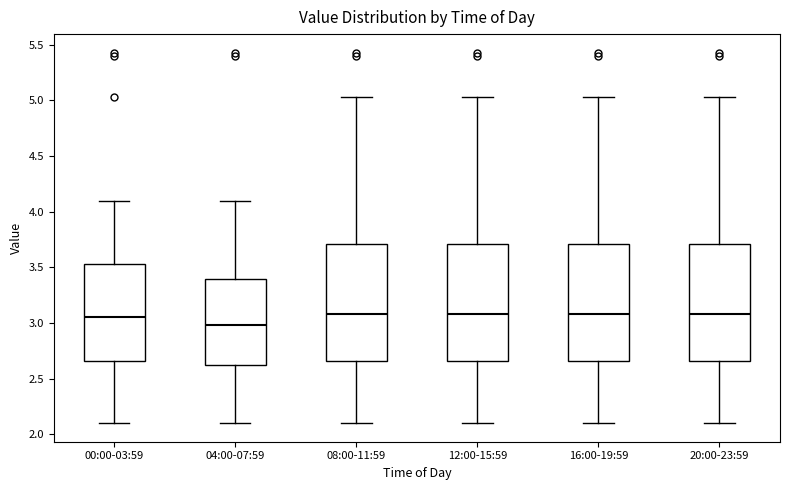

Where does the upper whisker of the box for 12:00-15:59 end on the y-axis? The values are not printed on the chart, so give them approximately, as read against the axis.

5.05